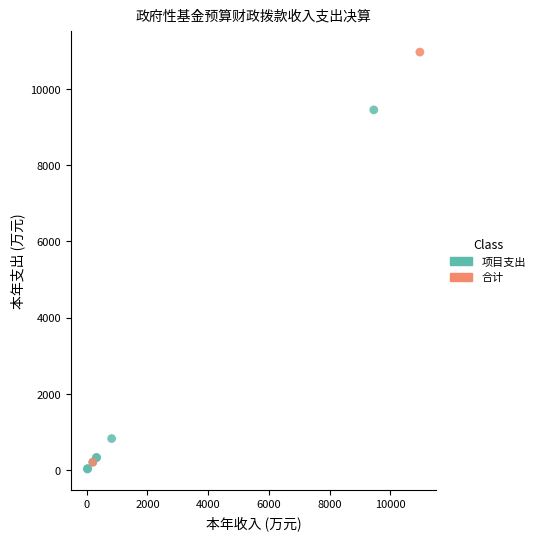

What are all the series names shown in the legend?

项目支出, 合计